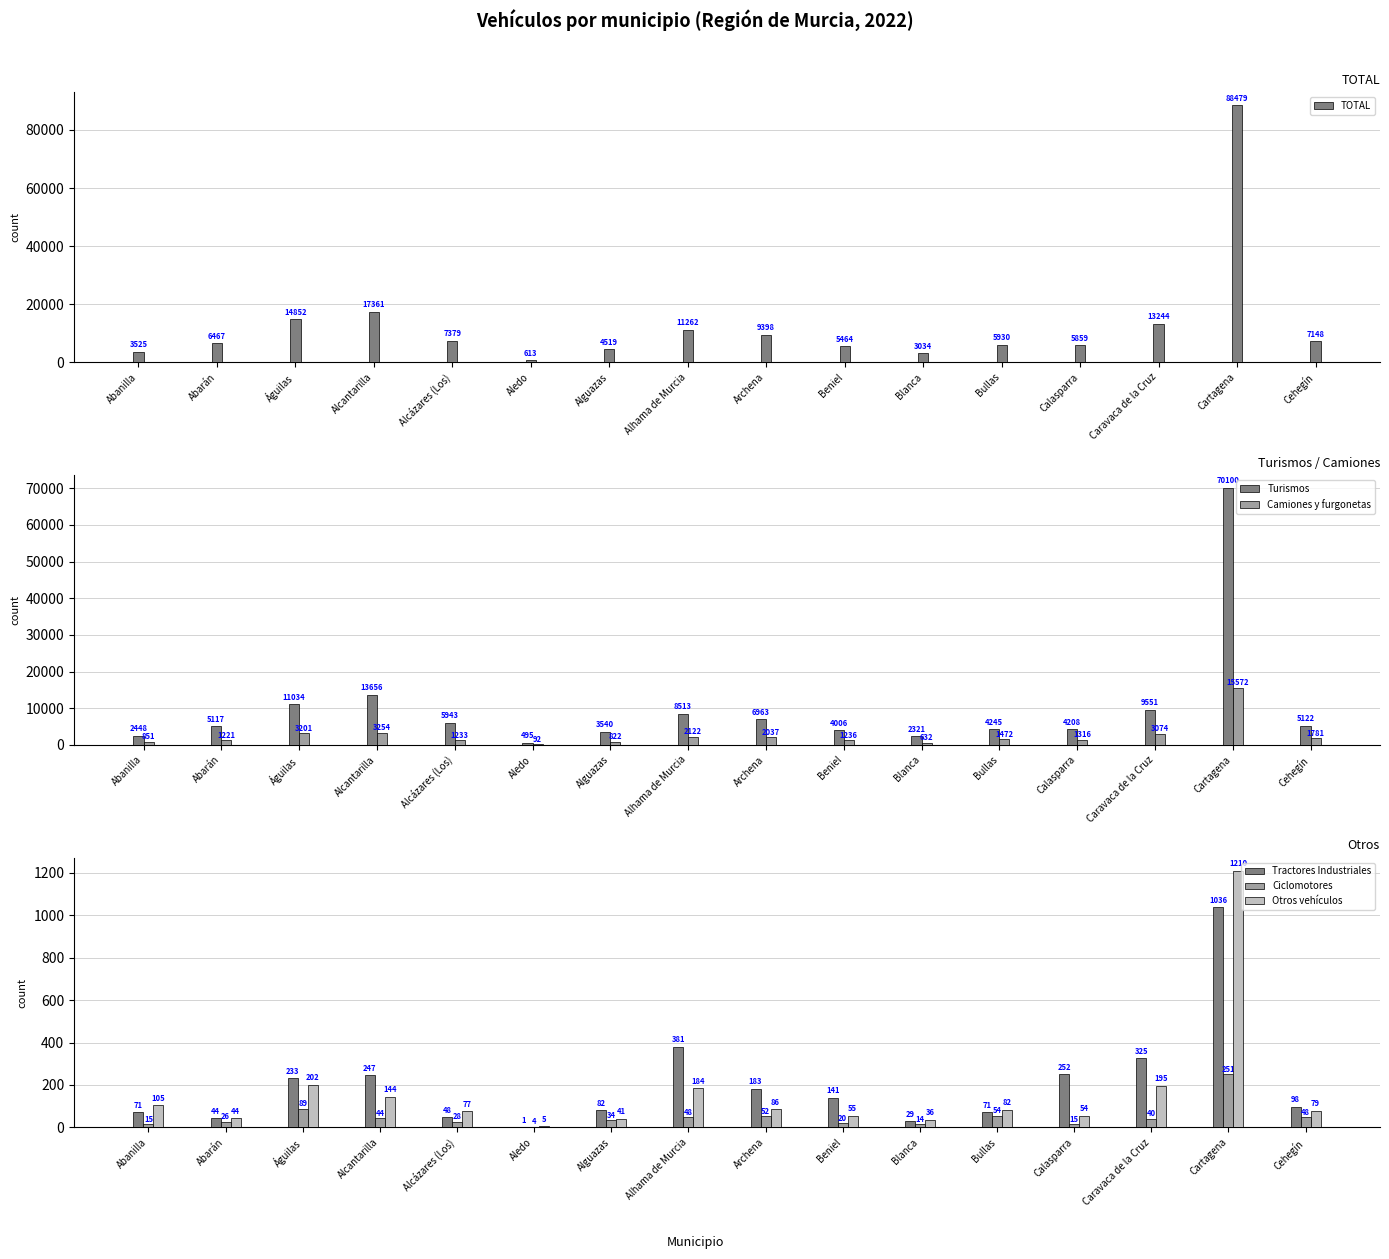

What is the total value across all series at Cehegín?

14276